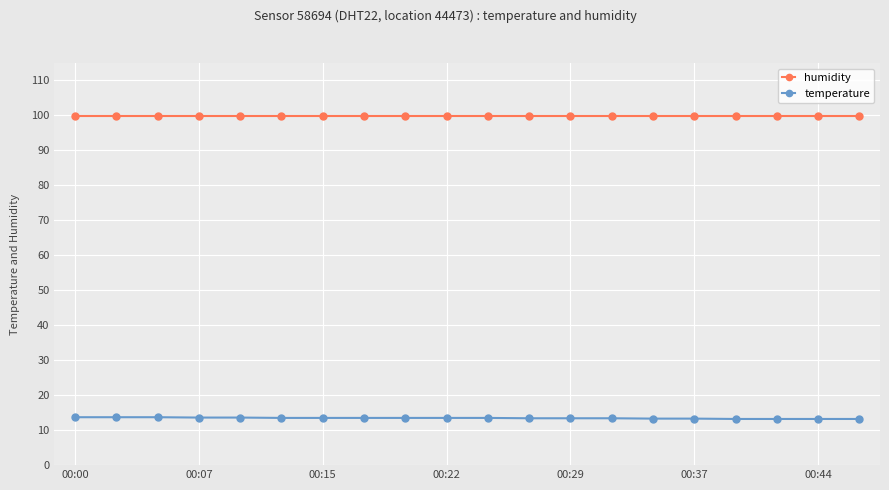

Is this an area chart (filled region under the line)?

No